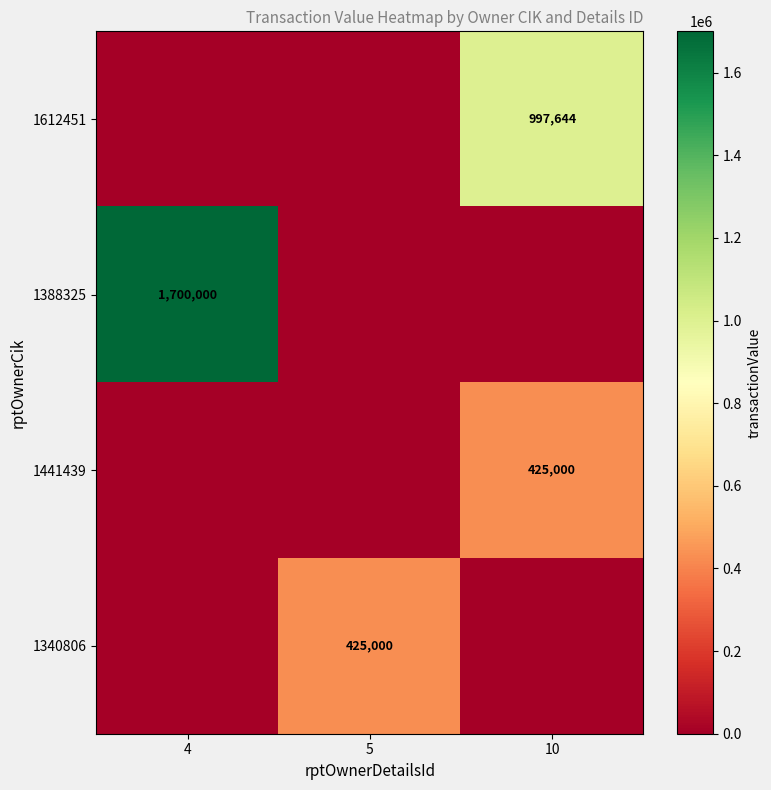

Which category has the lowest value across all series?

4